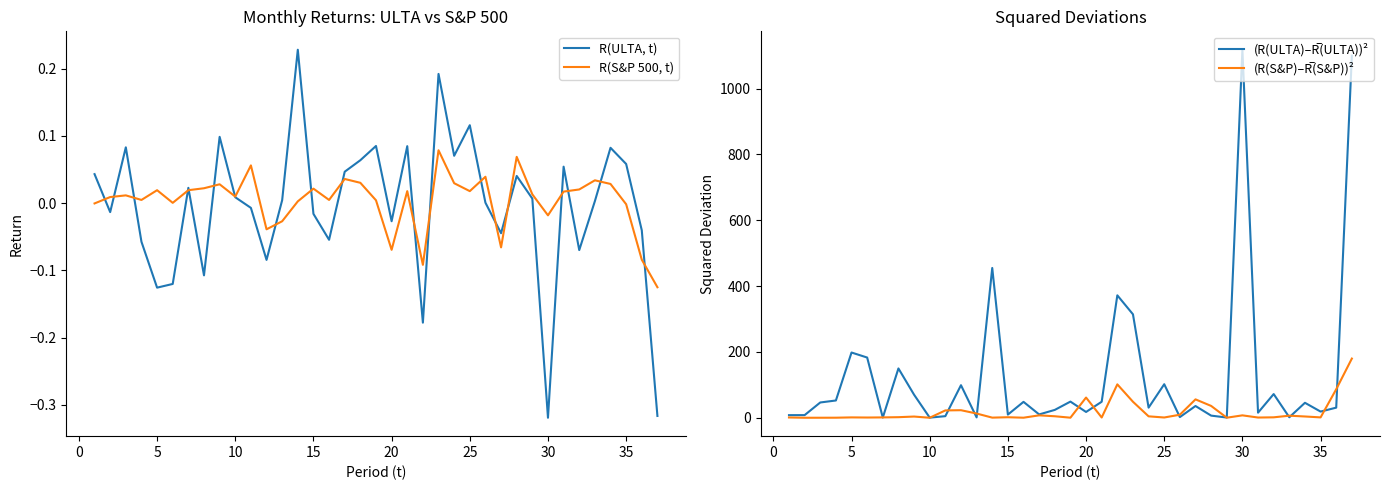

Is it true that R(ULTA, t) equals 0.2 at 25?

False